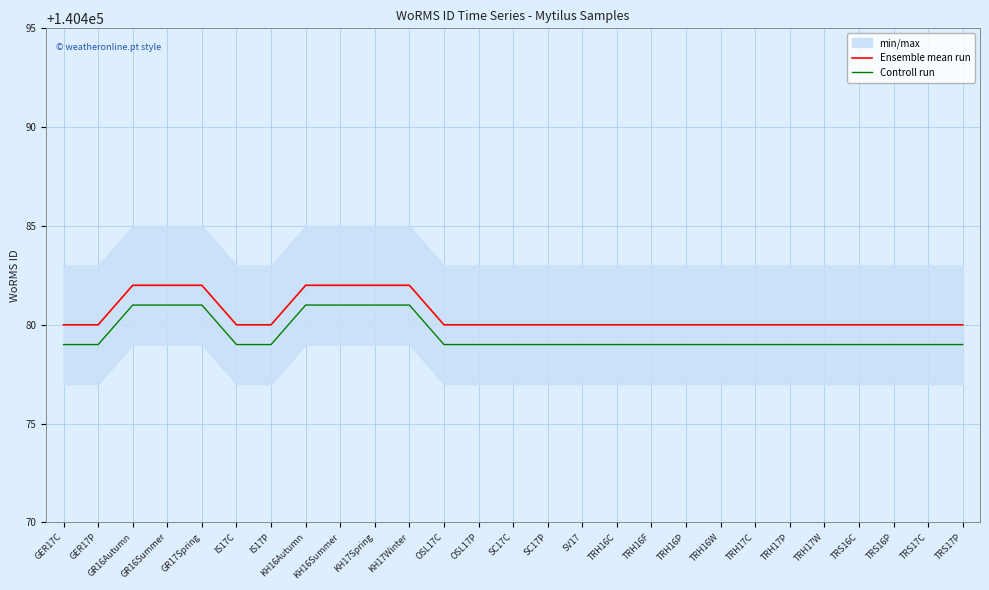

True or false: Ensemble mean run and Controll run cross at least once.

False